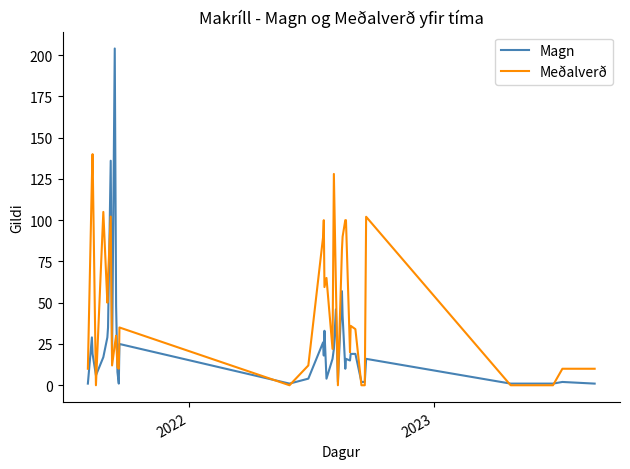

What is the highest value of the Magn series?

204.0